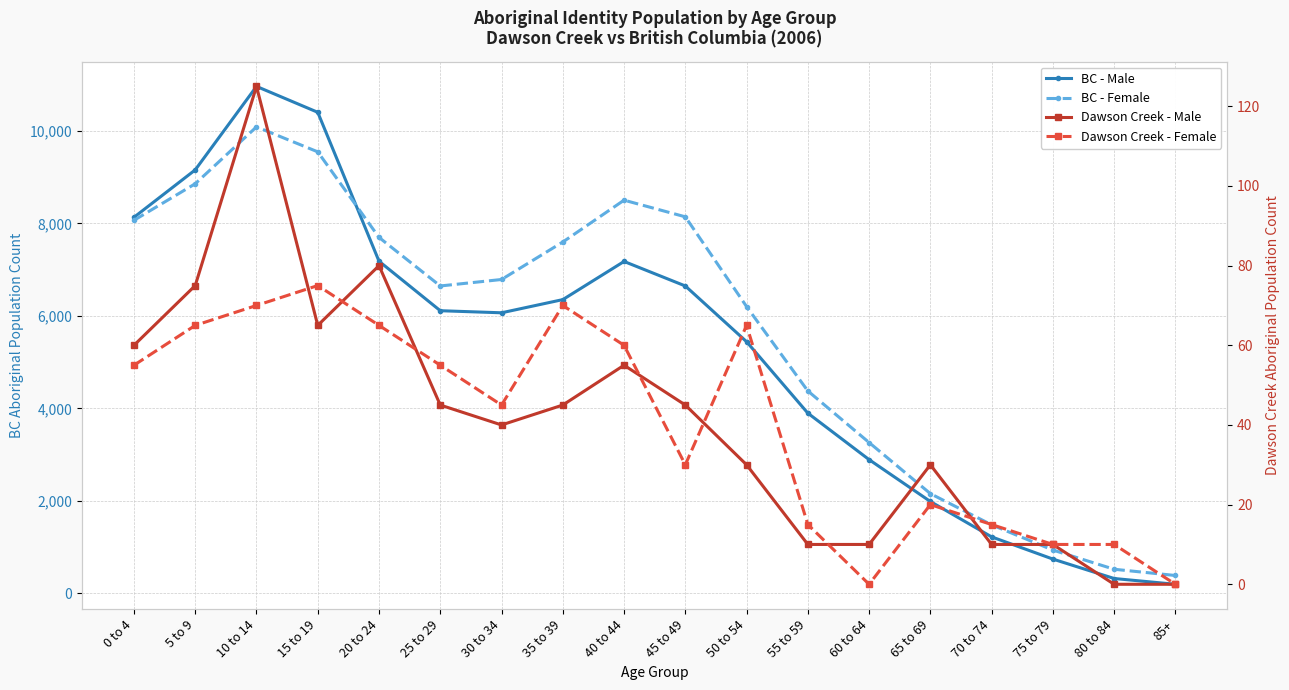

What are all the series names shown in the legend?

BC - Male, BC - Female, Dawson Creek - Male, Dawson Creek - Female